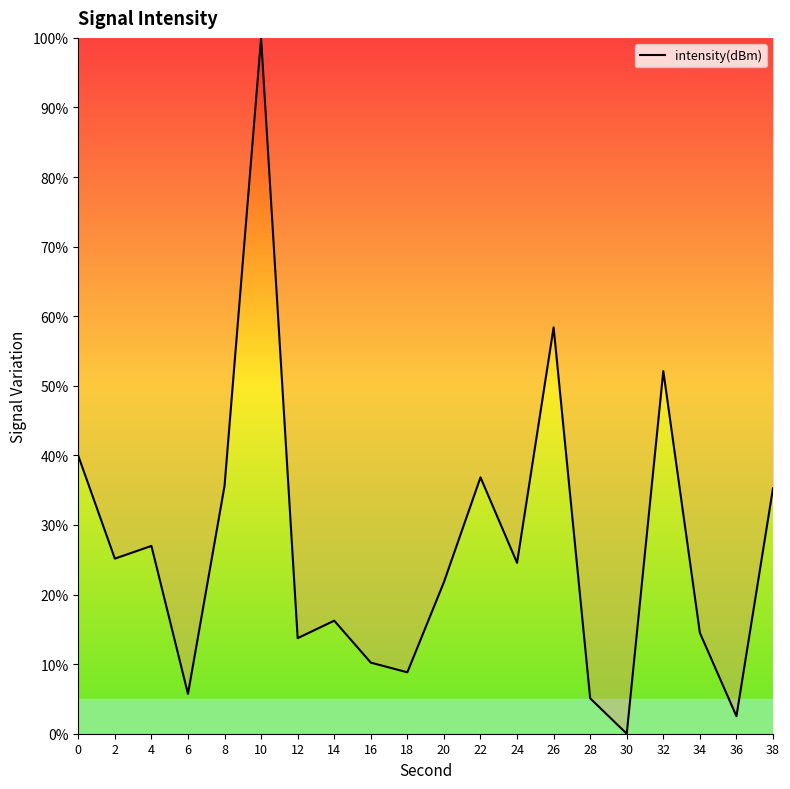

What is the difference between the maximum and minimum values?

100.0